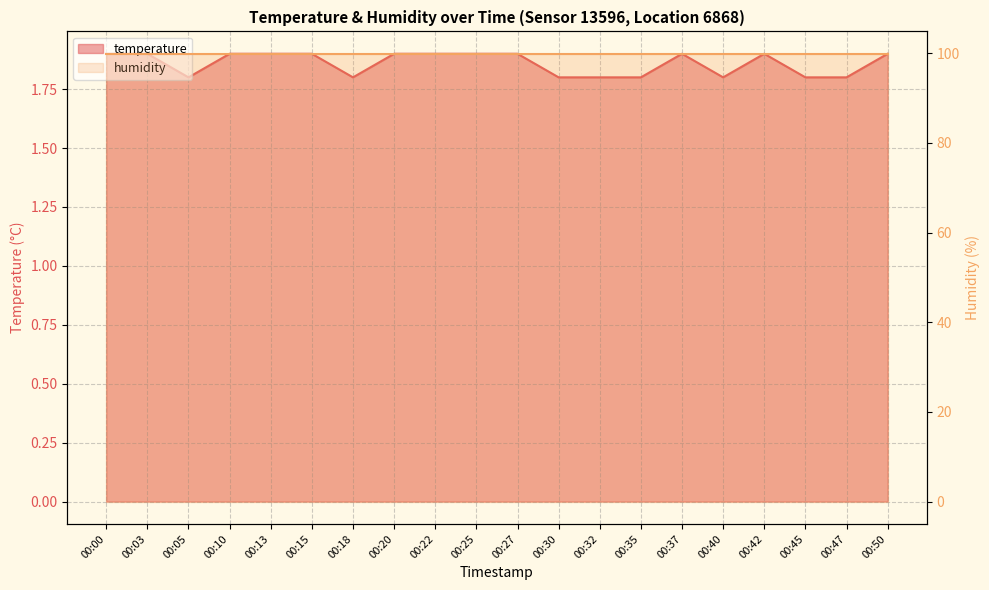

Reading right to left, transcribe all the data shown in this chart.

00:50=1.9	00:47=1.8	00:45=1.8	00:42=1.9	00:40=1.8	00:37=1.9	00:35=1.8	00:32=1.8	00:30=1.8	00:27=1.9	00:25=1.9	00:22=1.9	00:20=1.9	00:18=1.8	00:15=1.9	00:13=1.9	00:10=1.9	00:05=1.8	00:03=1.9	00:00=1.9